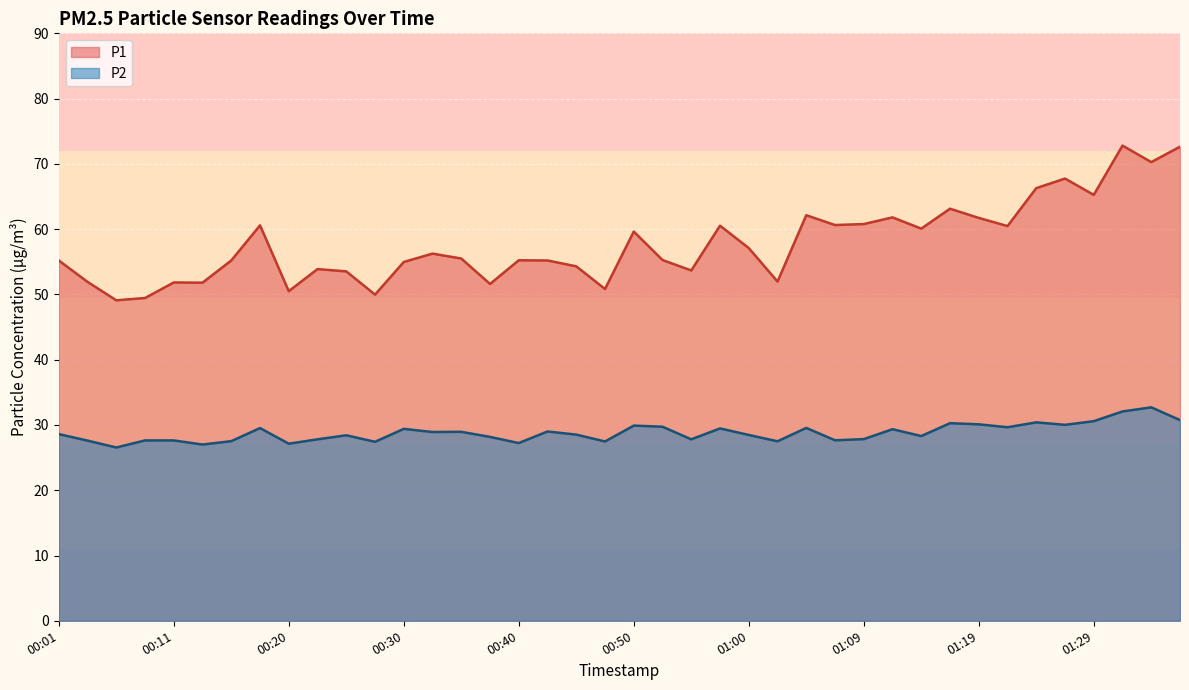

True or false: P1 and P2 cross at least once.

False